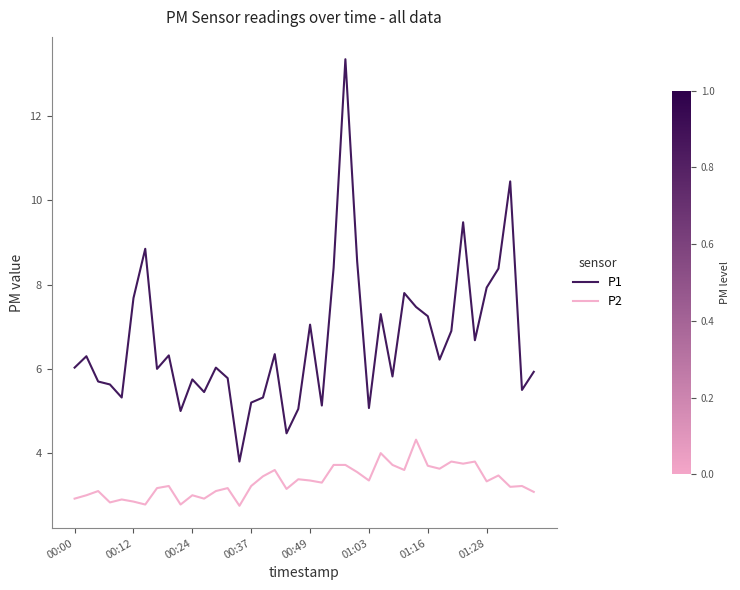

Which series has the widest spread of values?

P1